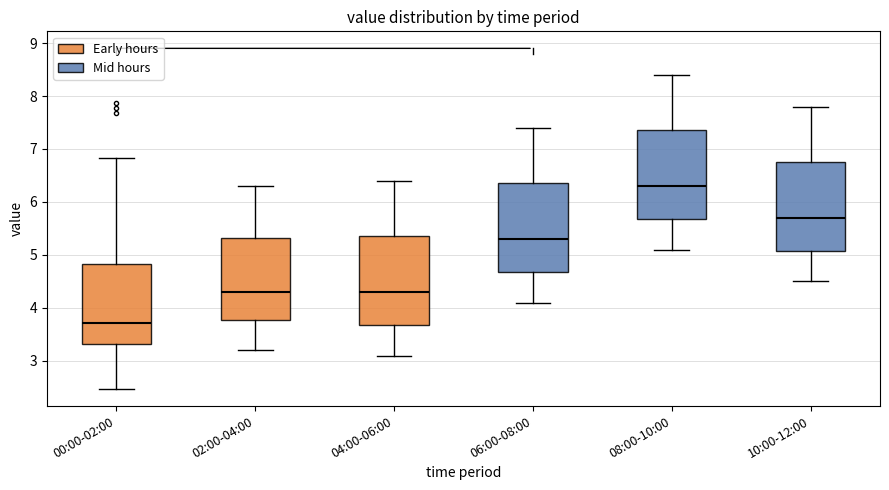

Reading left to right, transcribe this box plot: for each box, give where its median line is, the range the box spans, and where its two whiskers end, as read against the y-axis. The values are not printed on the chart, so give them approximately, as read against the axis.

00:00-02:00: median 3.7, box 3.3 to 4.8, whiskers 2.5 to 6.8
02:00-04:00: median 4.3, box 3.8 to 5.3, whiskers 3.2 to 6.3
04:00-06:00: median 4.3, box 3.7 to 5.4, whiskers 3.1 to 6.4
06:00-08:00: median 5.3, box 4.7 to 6.4, whiskers 4.1 to 7.4
08:00-10:00: median 6.3, box 5.7 to 7.4, whiskers 5.1 to 8.4
10:00-12:00: median 5.7, box 5.1 to 6.8, whiskers 4.5 to 7.8